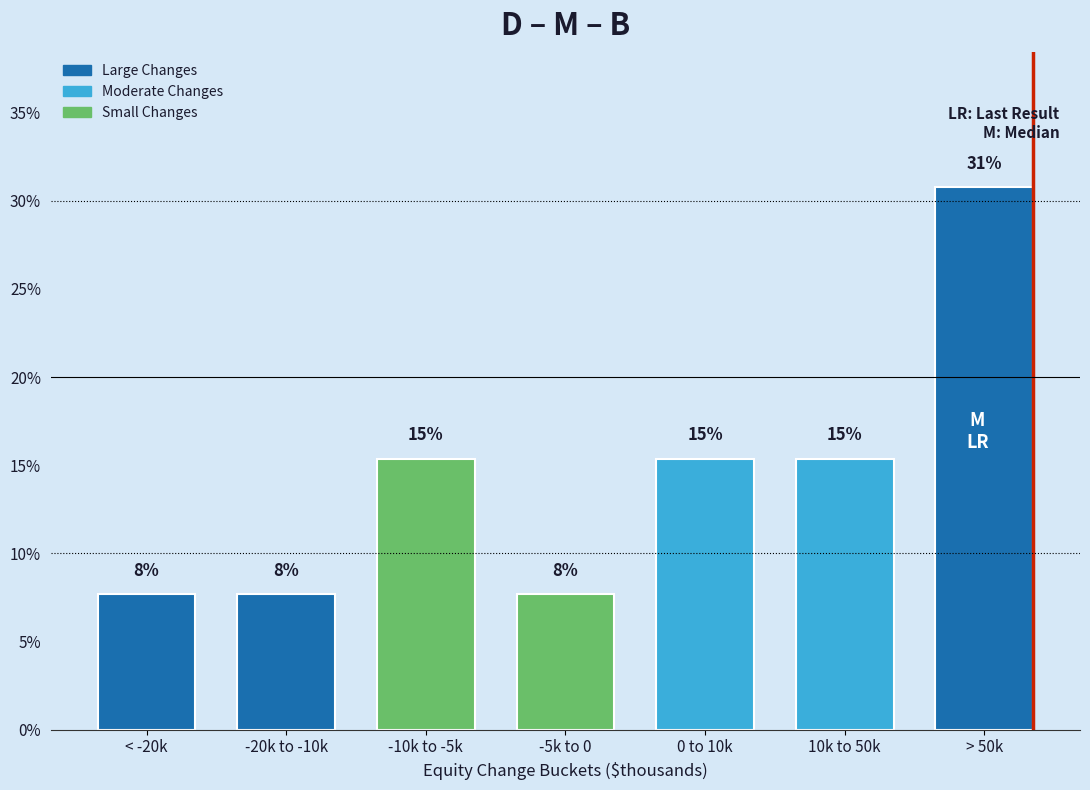

Are the bars horizontal?

No